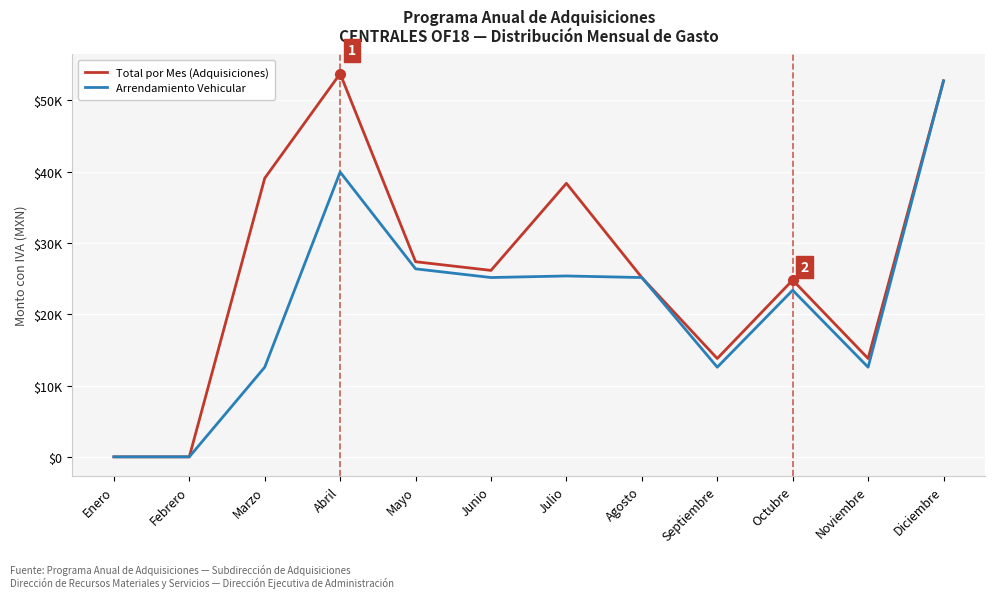

Which series has the widest spread of values?

Total por Mes (Adquisiciones)